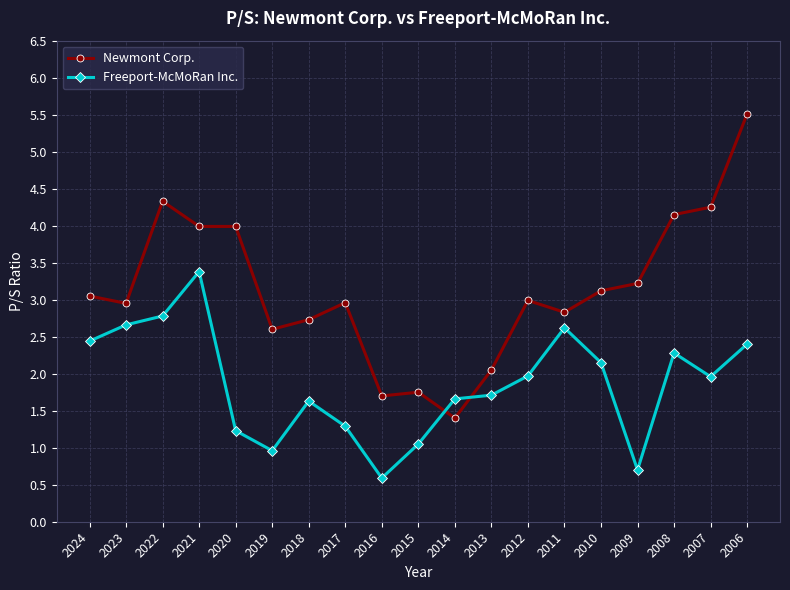

Is this an area chart (filled region under the line)?

No